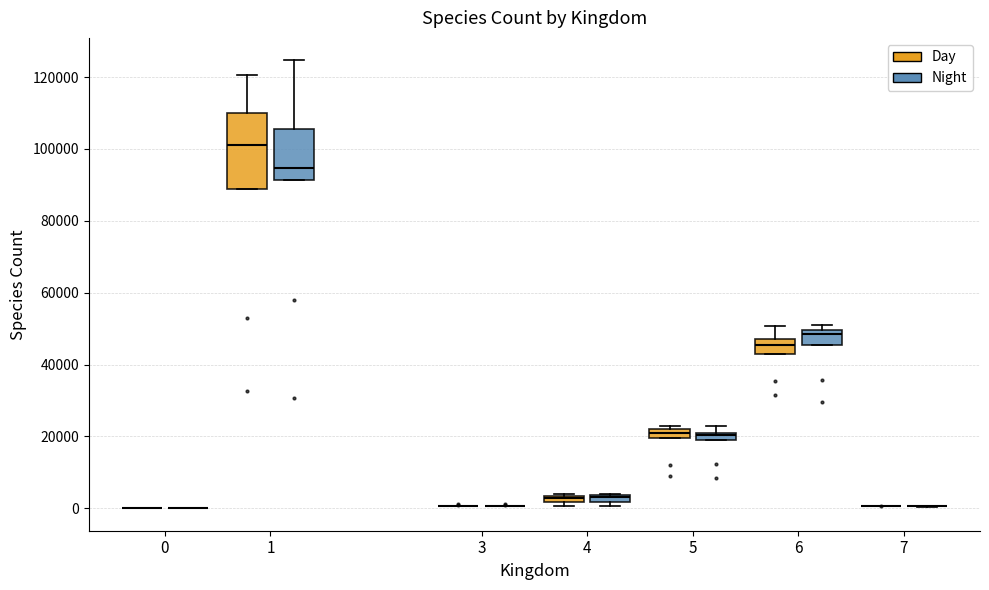

Where is the lower edge of the box for 6 (Night) on the y-axis? The values are not printed on the chart, so give them approximately, as read against the axis.

46000